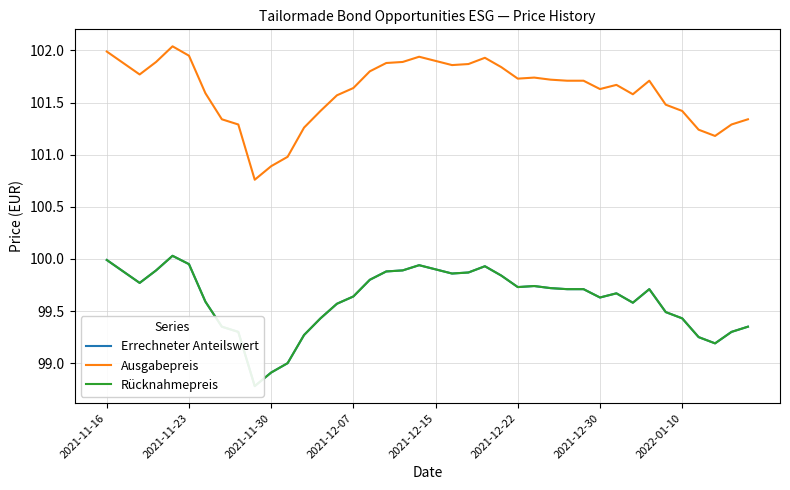

Which series has the largest range (max minus min)?

Ausgabepreis